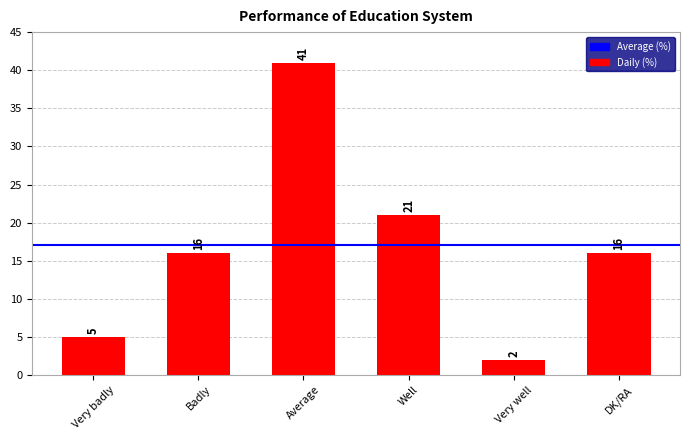

Is it true that the value at Average is 65?

False